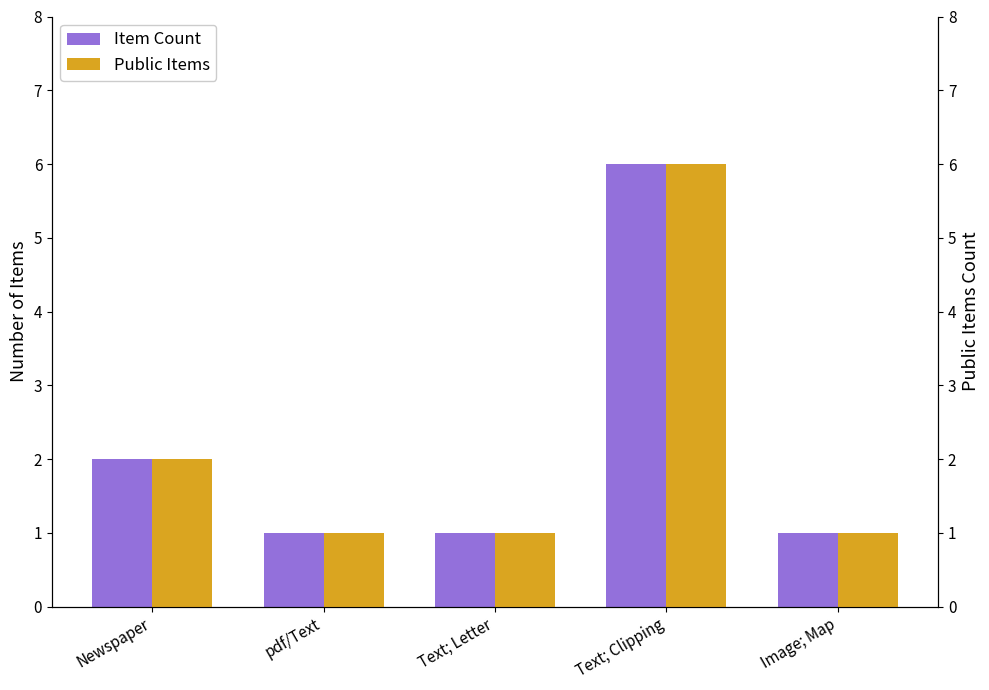

What position from the right is Text; Clipping?

2